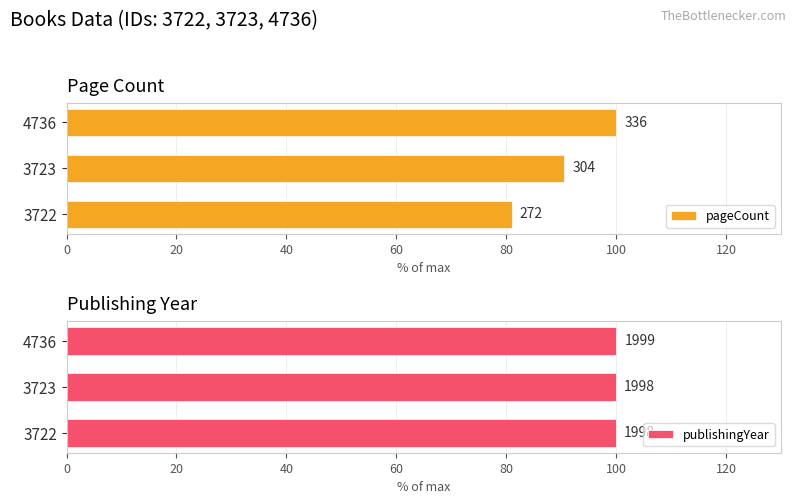

Which has a higher value, 3723 or 3722?

3723